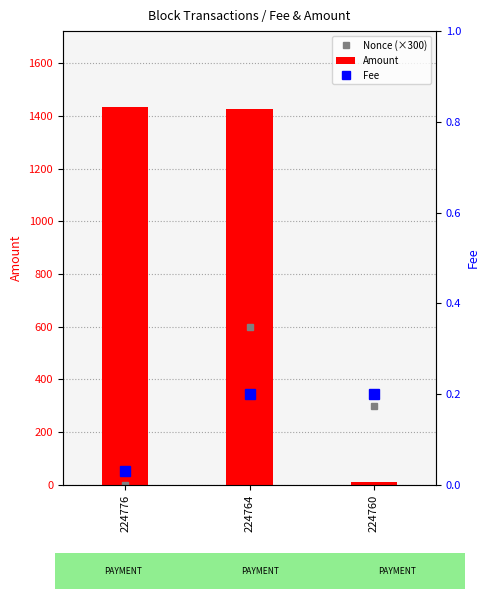

What is the sum of all Amount values?

2870.6